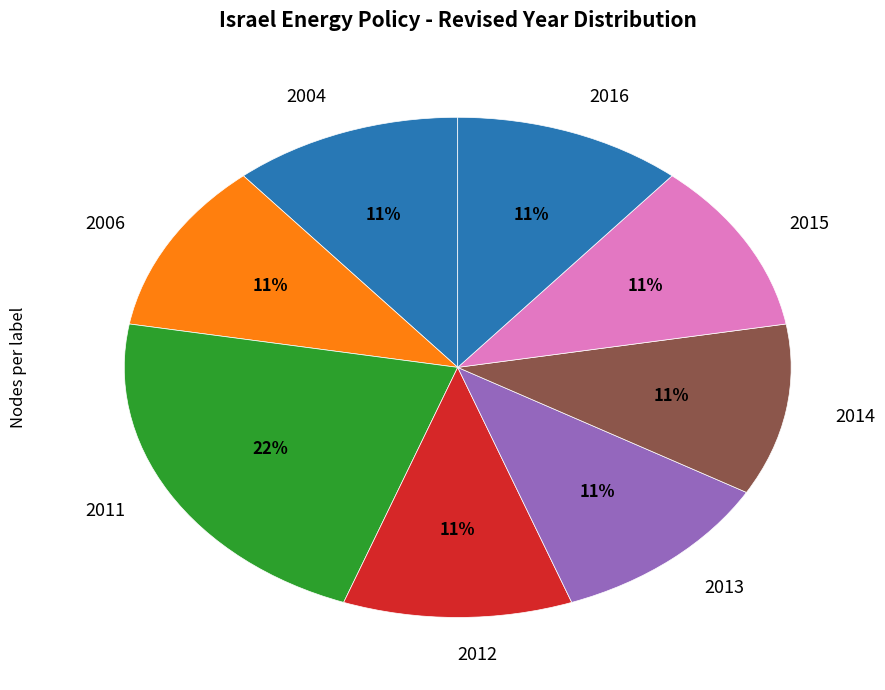

The 2014 slice represents 16% of the pie. True or false?

False